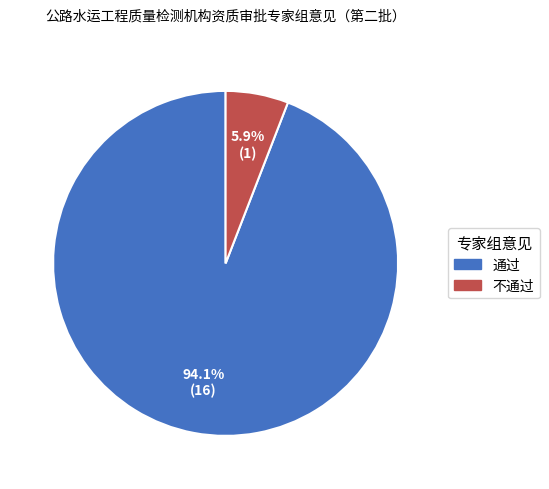

To the nearest percent, what is the average slice percentage?

50%